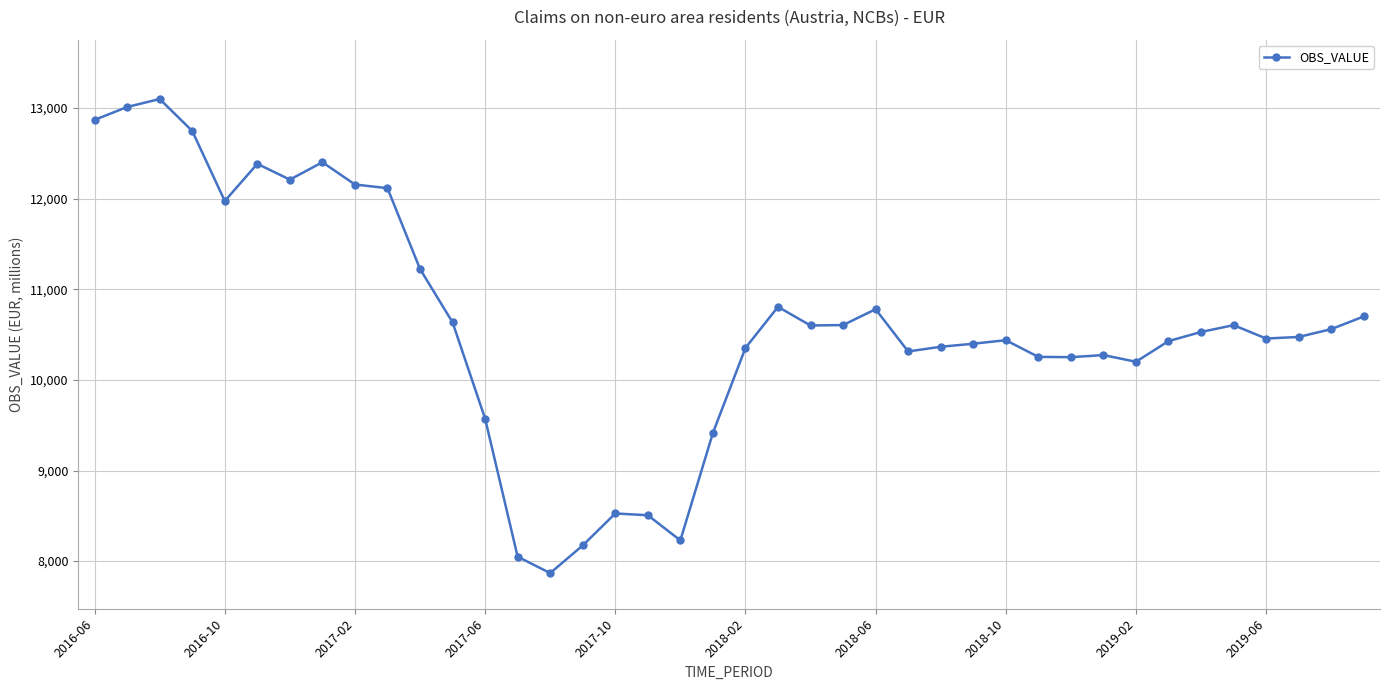

How many data points are above 10528?

20